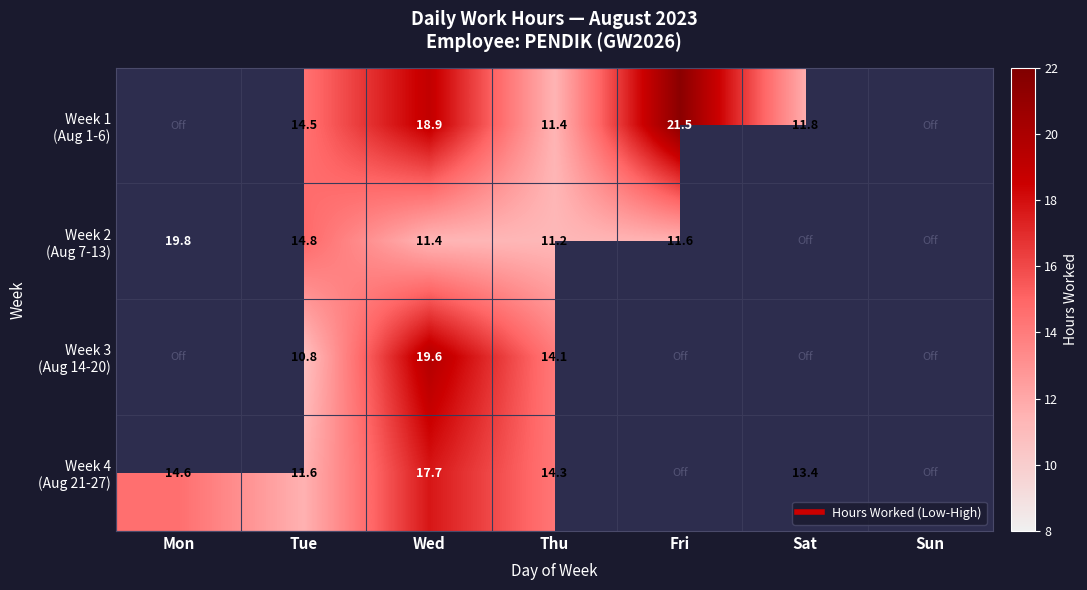

How many data points in Week 4 (Aug 21-27) are above 13?

4